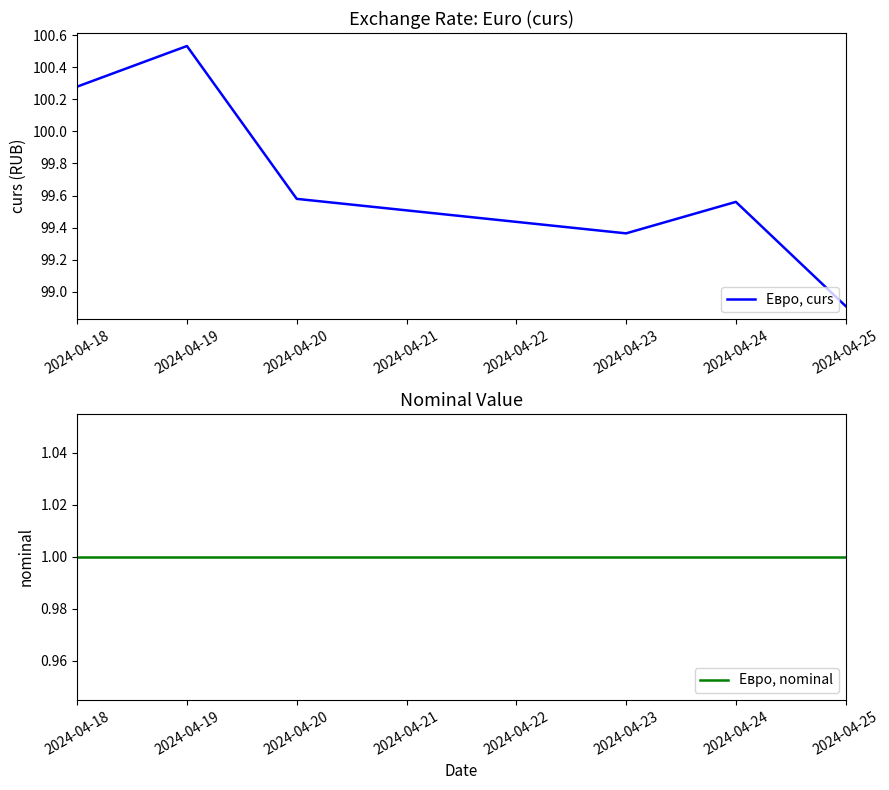

Is it true that Евро, curs equals 155.6 at 2024-04-20?

False